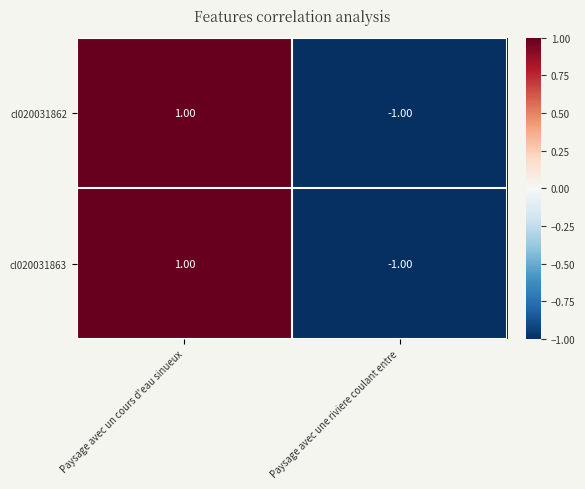

Rank the categories by cl020031863 value from lowest to highest.

Paysage avec une riviere coulant entre, Paysage avec un cours d'eau sinueux